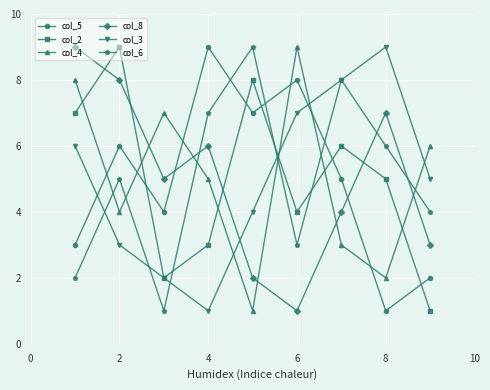

True or false: col_5 and col_4 cross at least once.

True